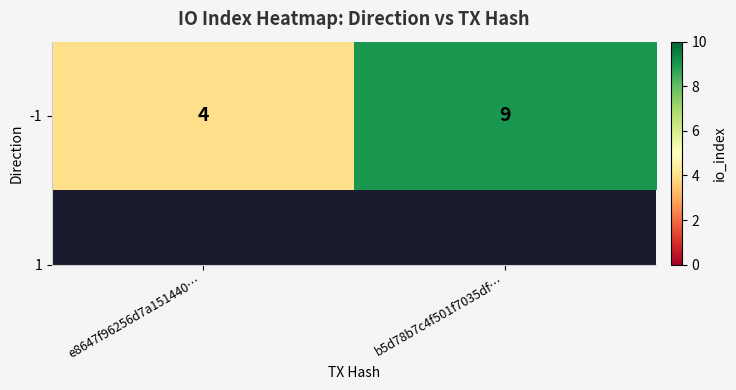

Rank the categories by value from lowest to highest.

e8647f96256d7a151440…, b5d78b7c4f501f7035df…